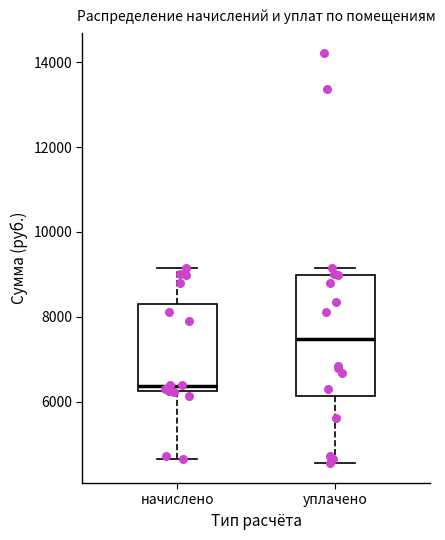

Where does the upper whisker of the box for начислено end on the y-axis? The values are not printed on the chart, so give them approximately, as read against the axis.

9200